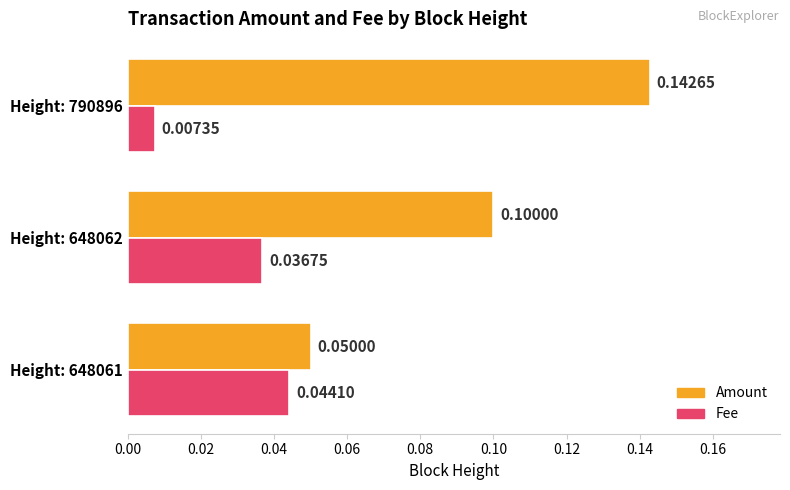

List the series in order of their overall mean, highest first.

Amount, Fee